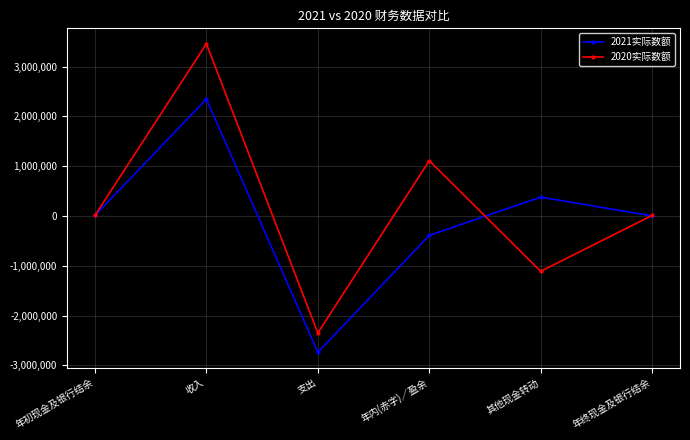

Rank the series by their maximum value, from highest to lowest.

2020实际数额, 2021实际数额